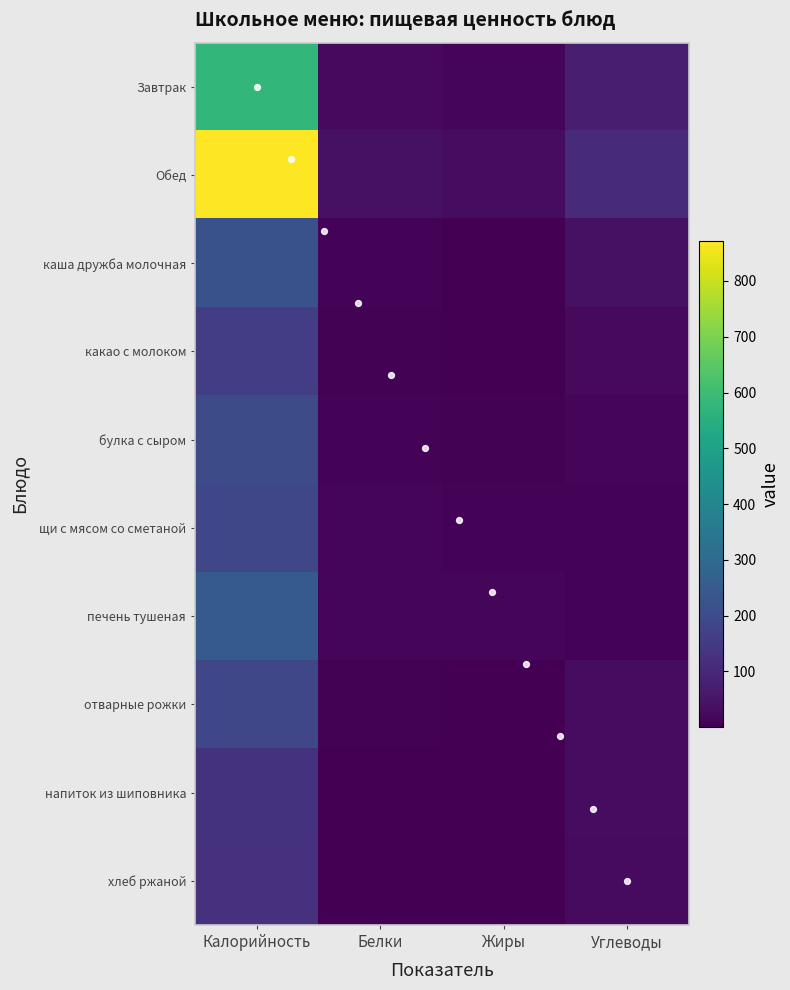

Where does the булка с сыром series first go above 12?

Калорийность